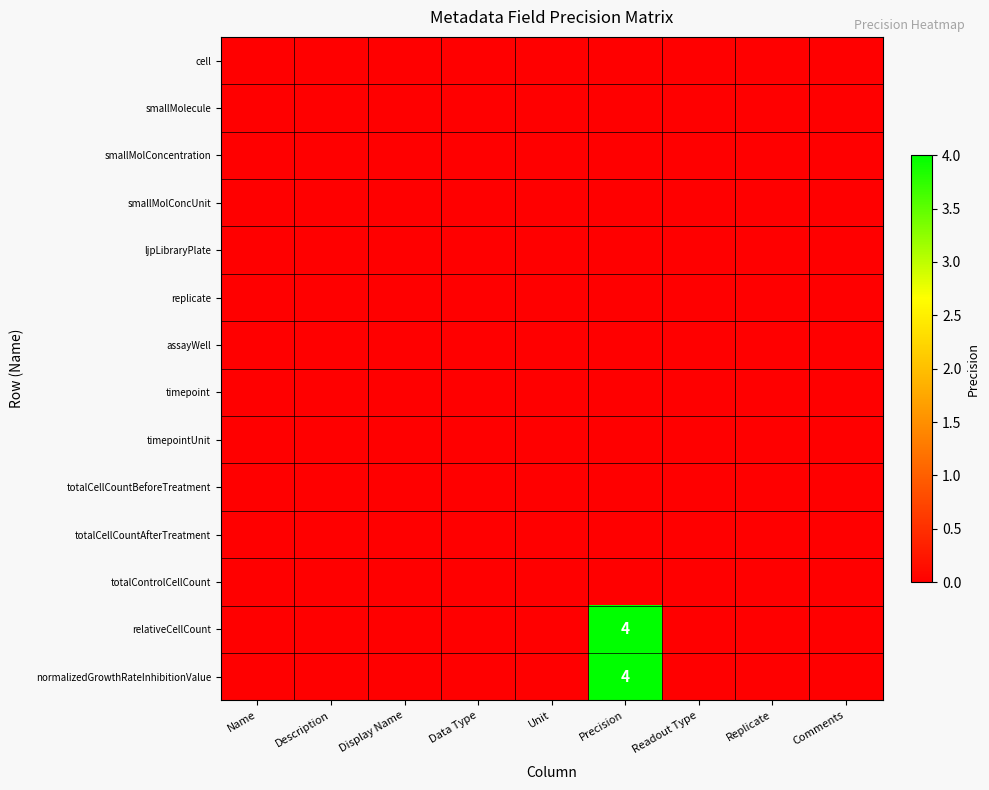

Is it true that timepointUnit equals 0 at Description?

True